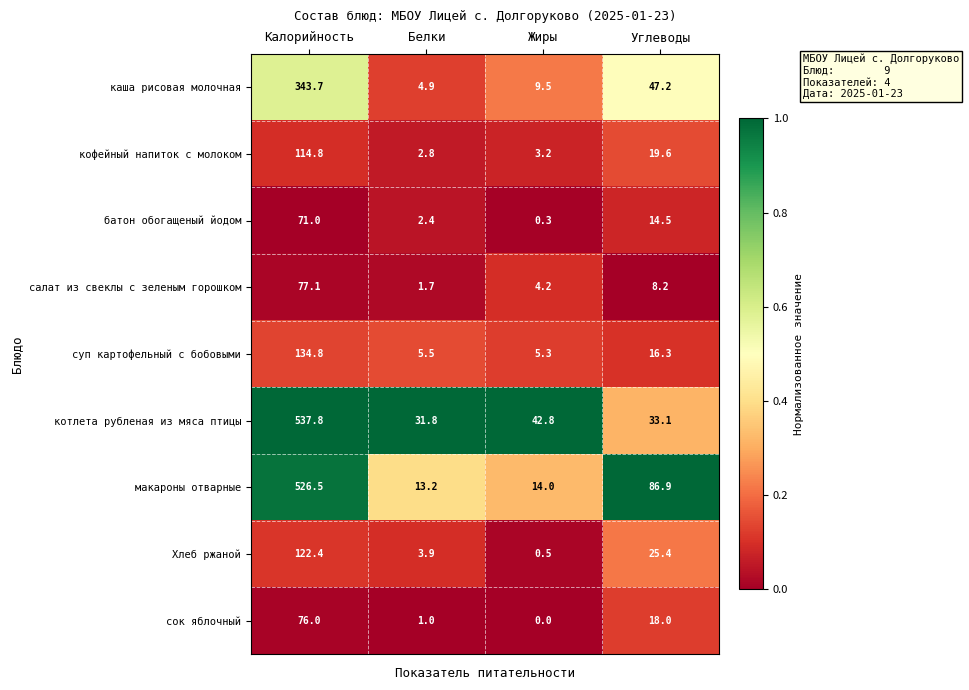

What is the total value across all series at Углеводы?

269.2